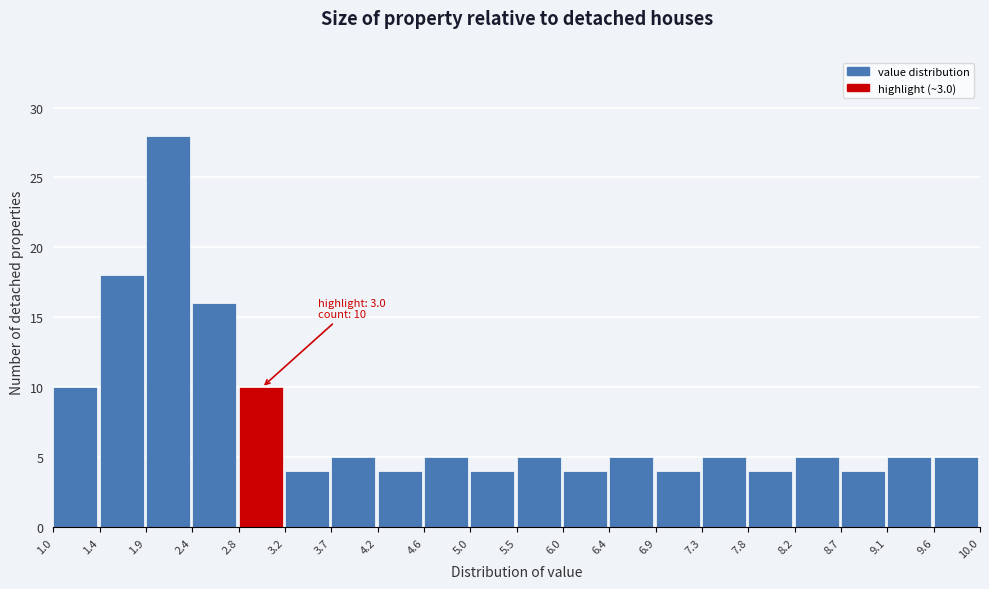

Over which range of the x-axis is the bar tallest?

1.9 to 2.4